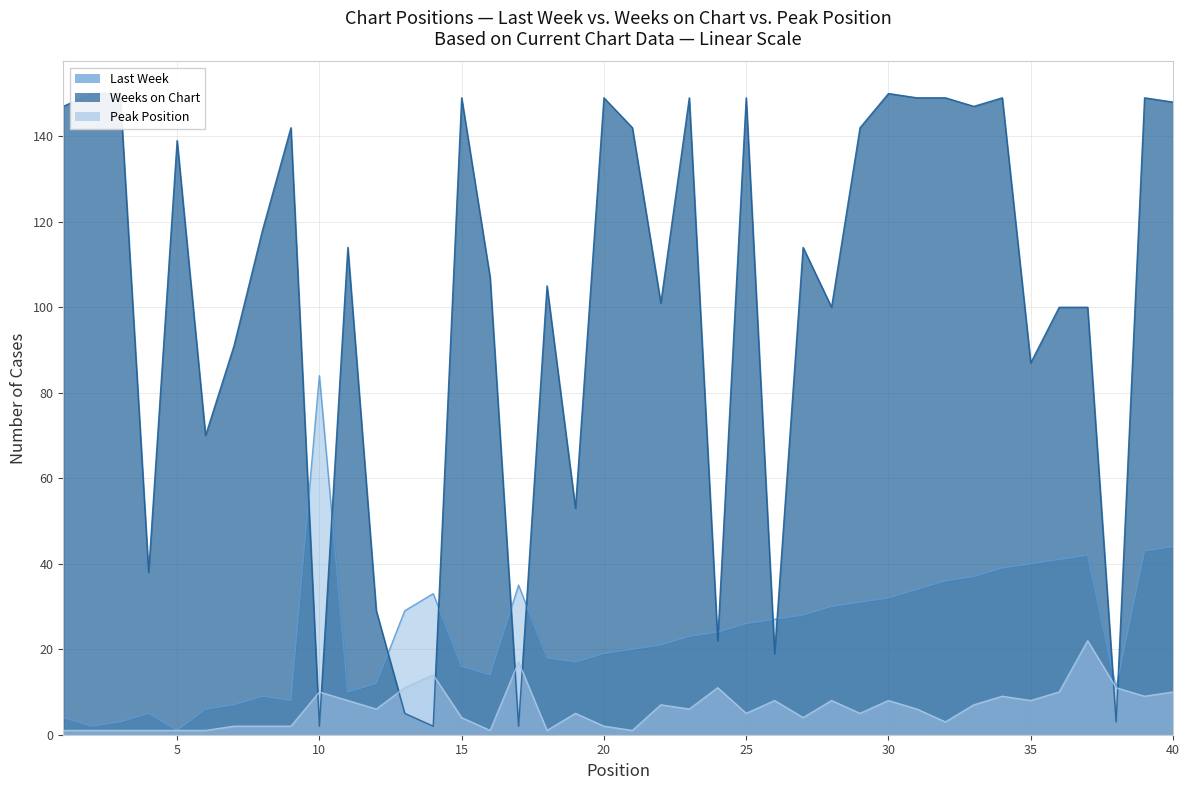

Reading left to right, list all the values displayed in this chart.

Last Week: 4	2	3	5	1	6	7	9	8	84	10	12	29	33	16	14	35	18	17	19	20	21	23	24	26	27	28	30	31	32	34	36	37	39	40	41	42	11	43	44
Weeks on Chart: 147	150	150	38	139	70	91	118	142	2	114	29	5	2	149	107	2	105	53	149	142	101	149	22	149	19	114	100	142	150	149	149	147	149	87	100	100	3	149	148
Peak Position: 1	1	1	1	1	1	2	2	2	10	8	6	11	14	4	1	17	1	5	2	1	7	6	11	5	8	4	8	5	8	6	3	7	9	8	10	22	11	9	10